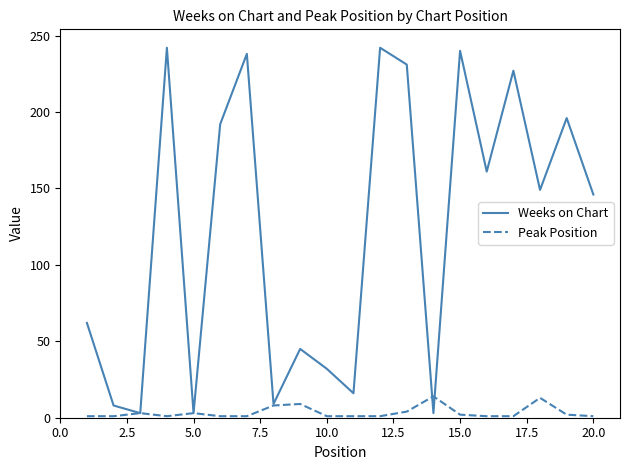

What is the maximum value shown in the chart?

242